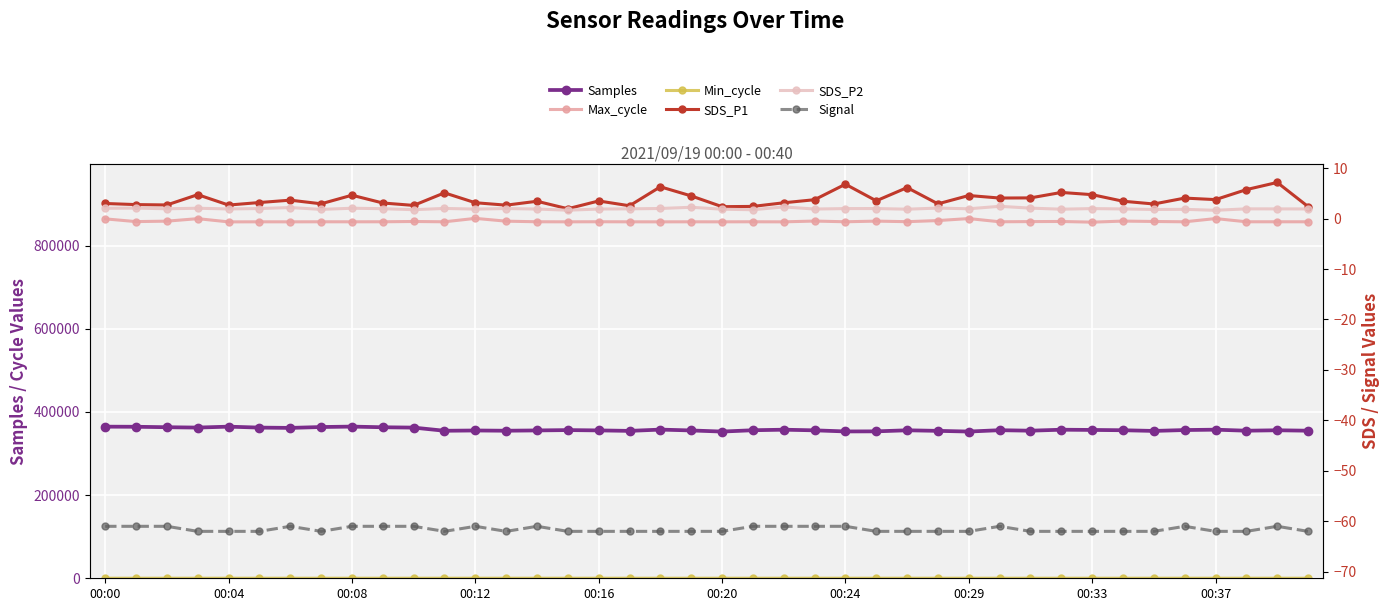

What is the sum of all SDS_P2 values?

78.2